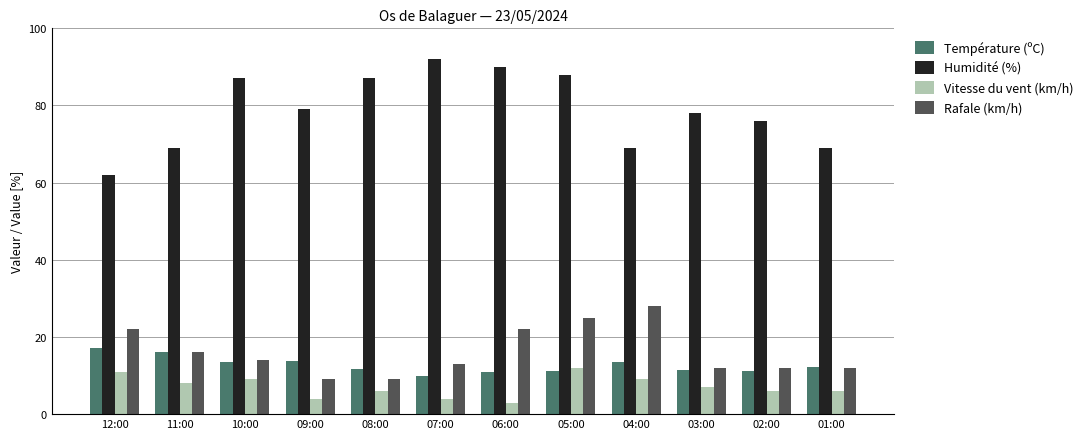

What is the spread (max minus min) of values at 04:00?

60.0